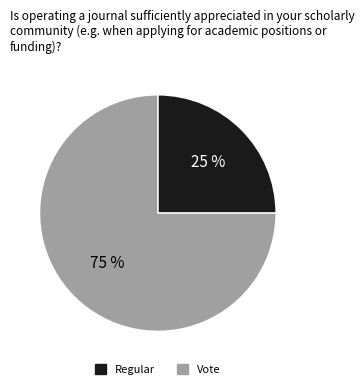

Between Regular and Vote, which is larger?

Vote